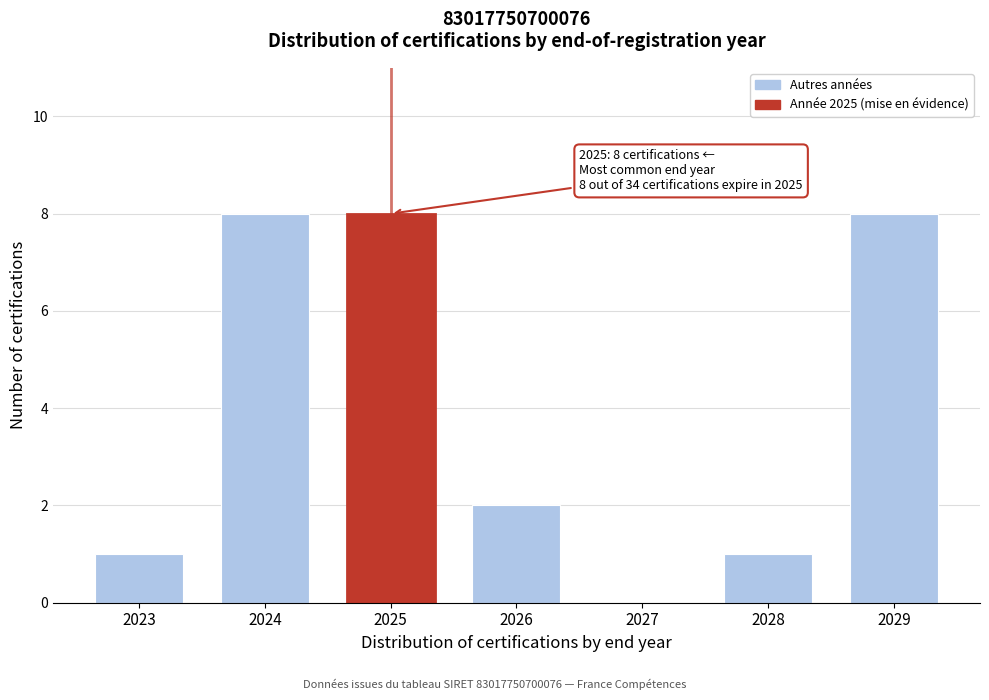

Reading left to right, what are all the values shown in this chart?

2023=1	2024=8	2025=8	2026=2	2027=0	2028=1	2029=8